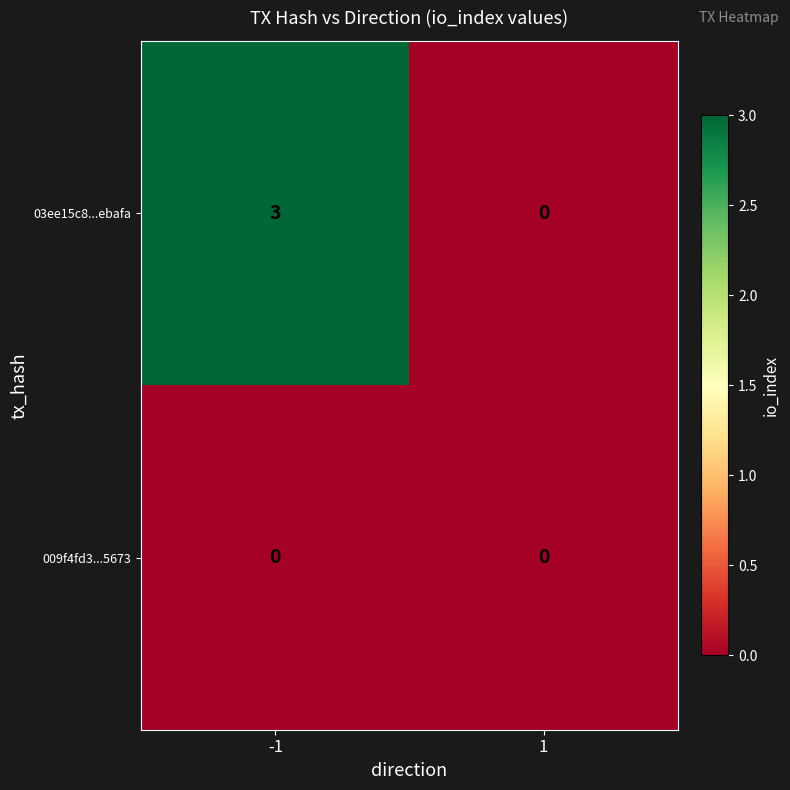

What is the sum of all 03ee15c8...ebafa values?

3